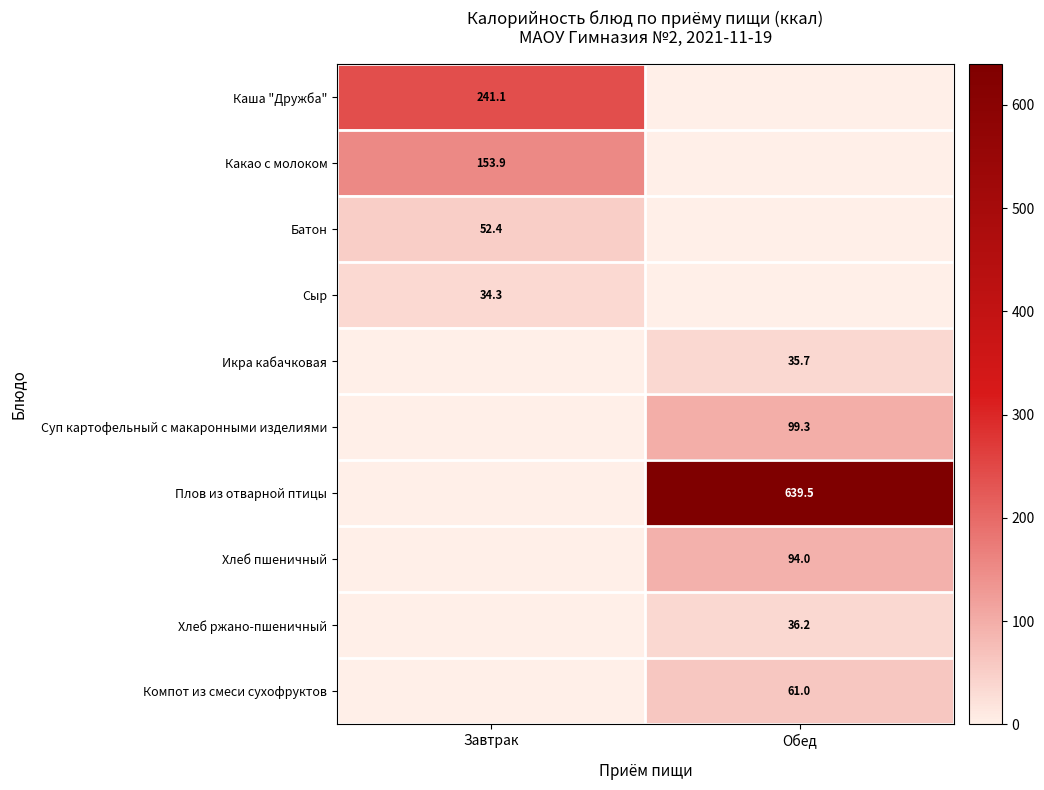

Is the value of Сыр at Завтрак greater than the value of Плов из отварной птицы at Обед?

No